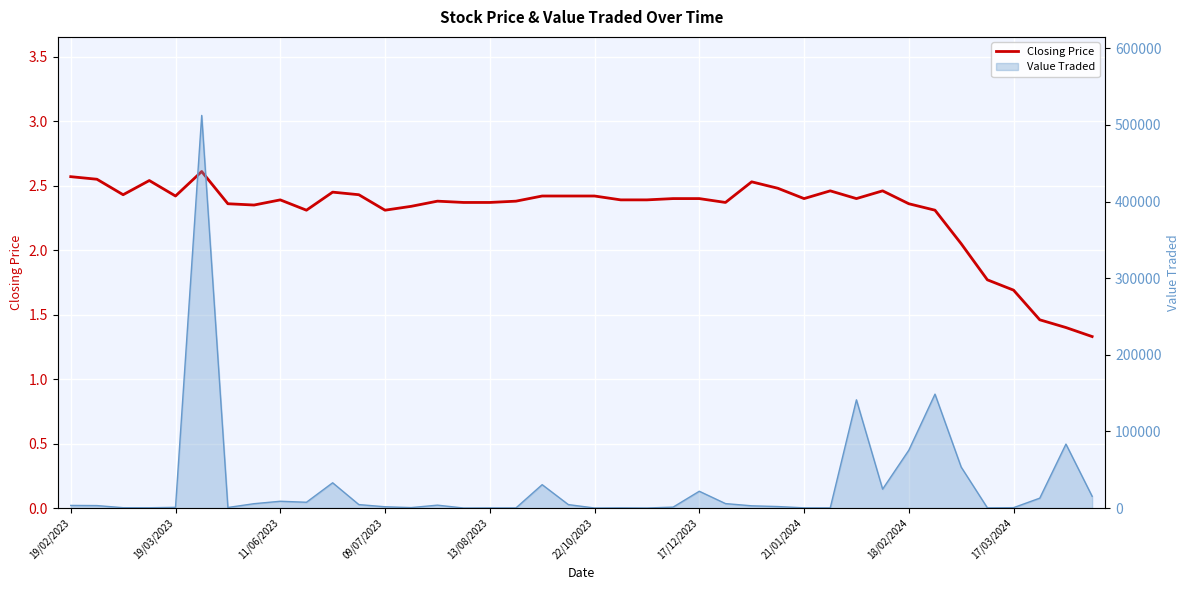

True or false: there are more than 2 points higher than both neighbors.

True